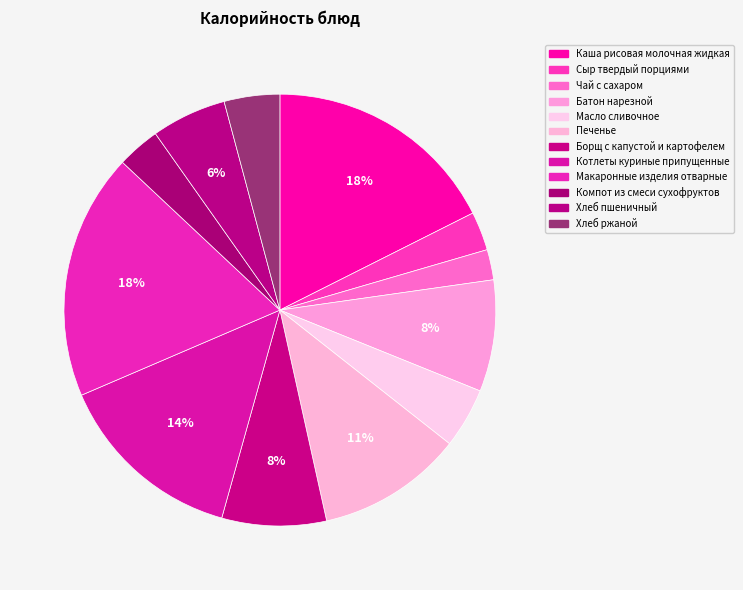

To the nearest percent, what percentage of the pie is Котлеты куриные припущенные?

14%